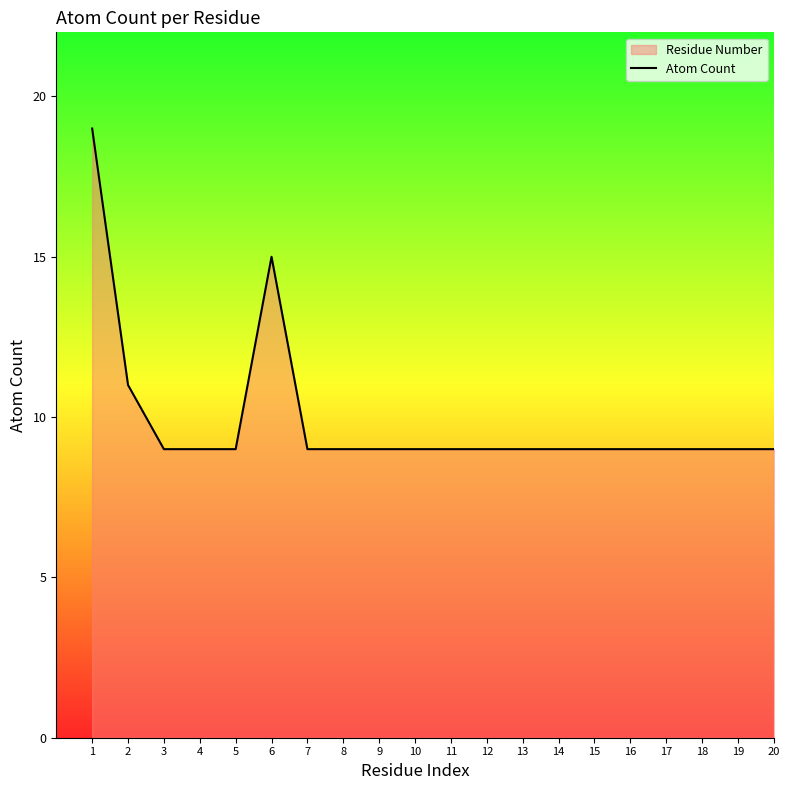

The value at 2 is 4. True or false?

False